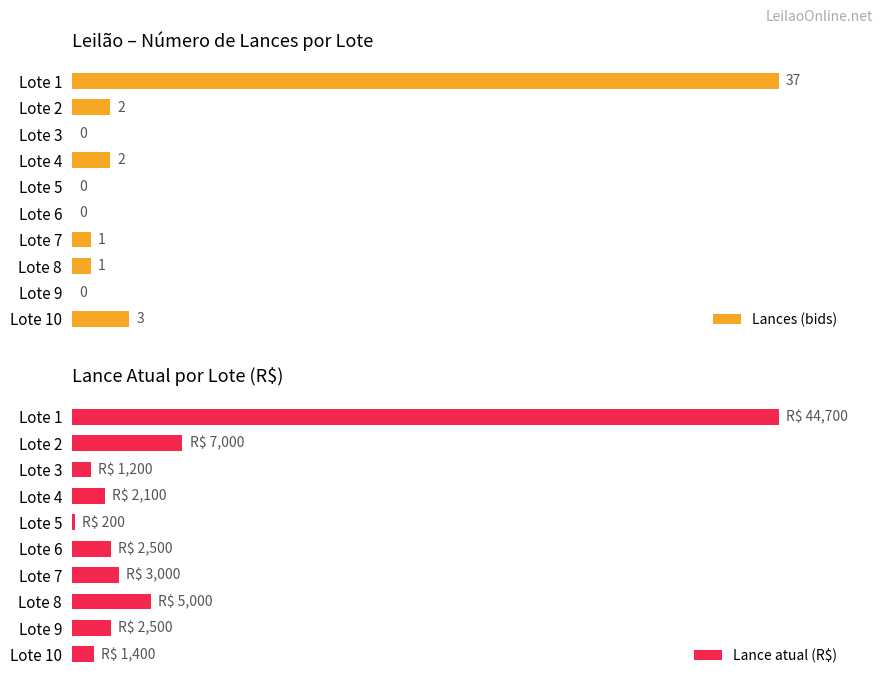

Which series changed the most between Lote 4 and Lote 9?

Lances (bids)